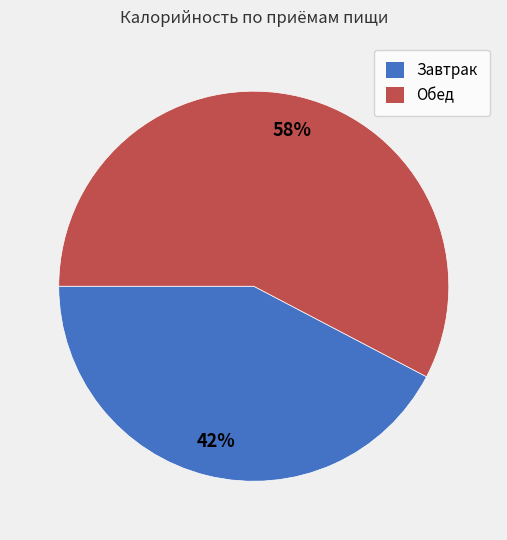

Which has a higher value, Завтрак or Обед?

Обед